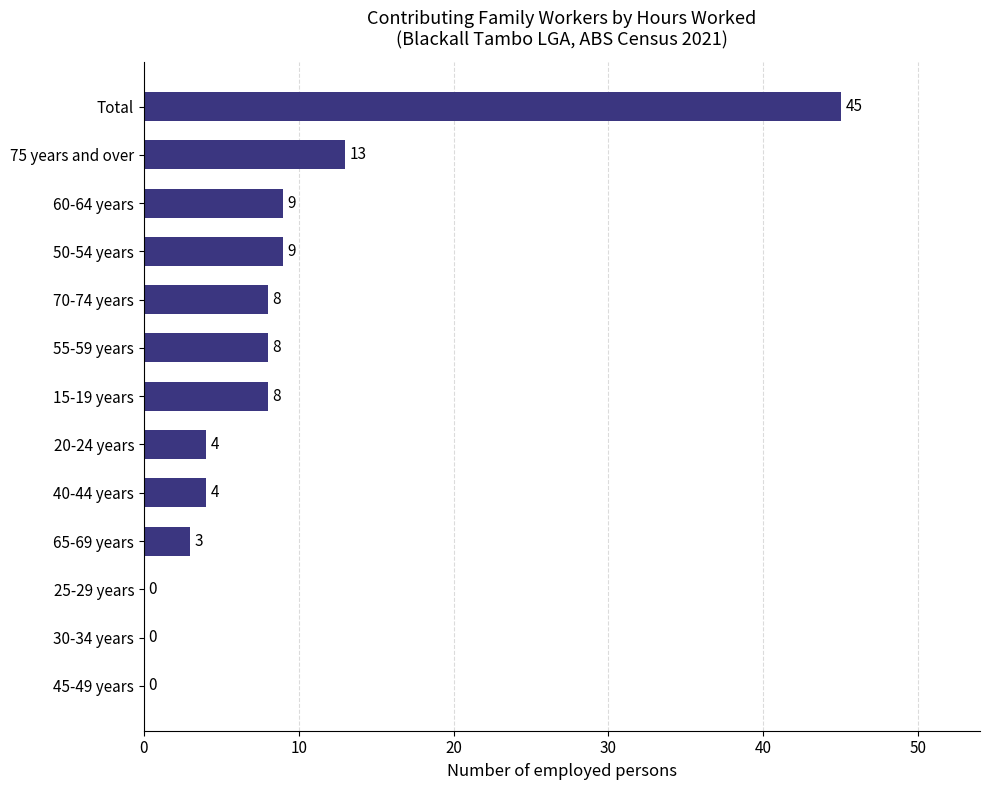

What is the greatest value displayed?

45